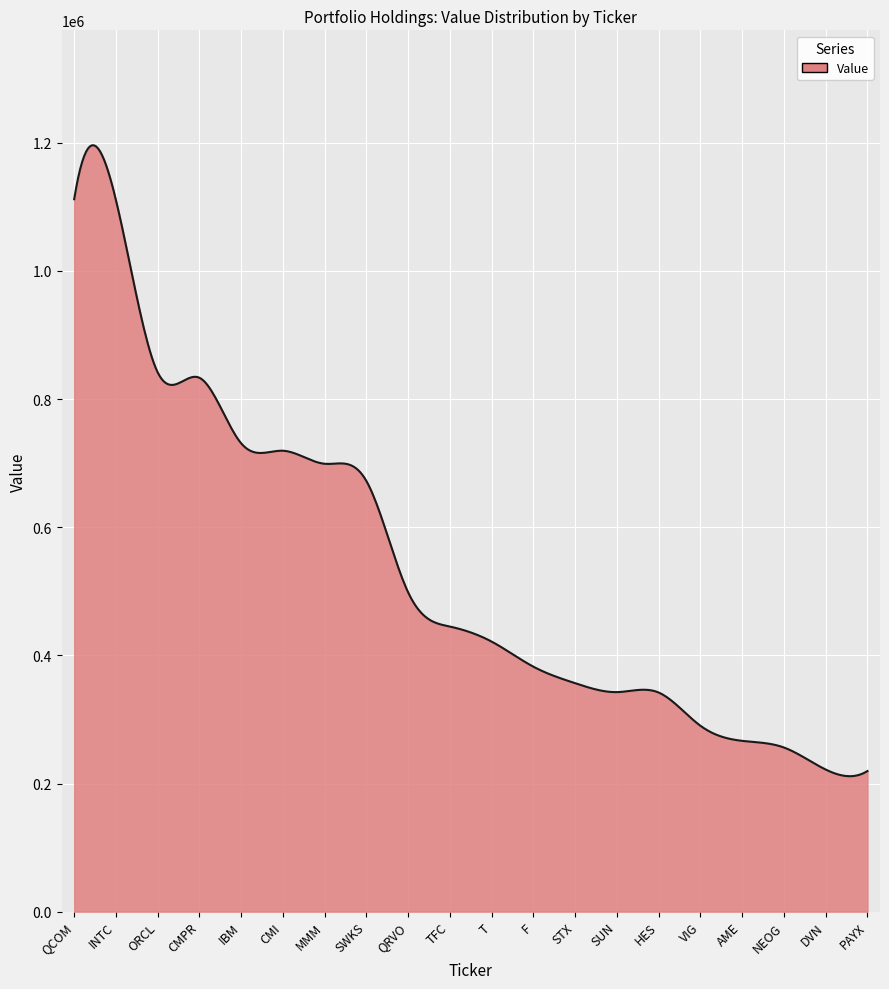

What is the smallest value displayed?

211385.7